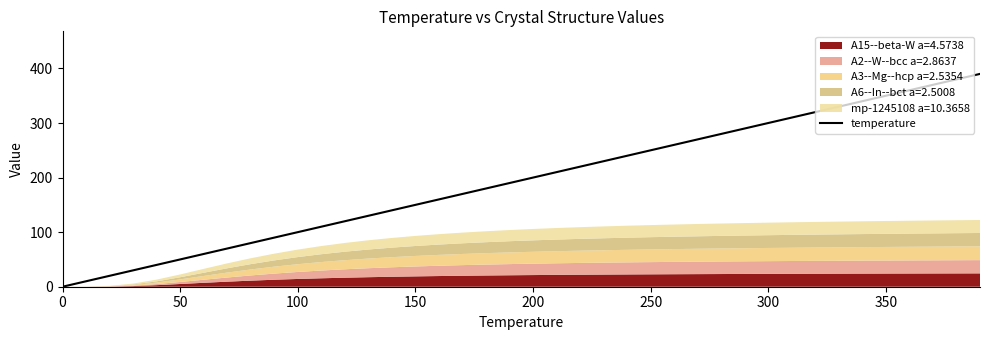

True or false: temperature has a value of 67 at 50.

False